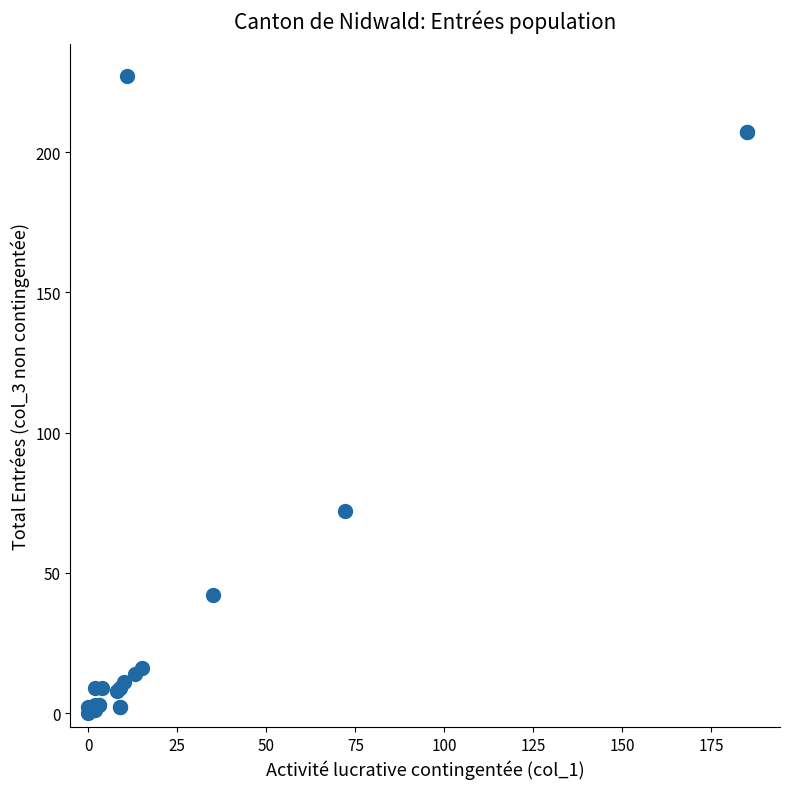

What Y value in the scatter plot is closest to 113?

72